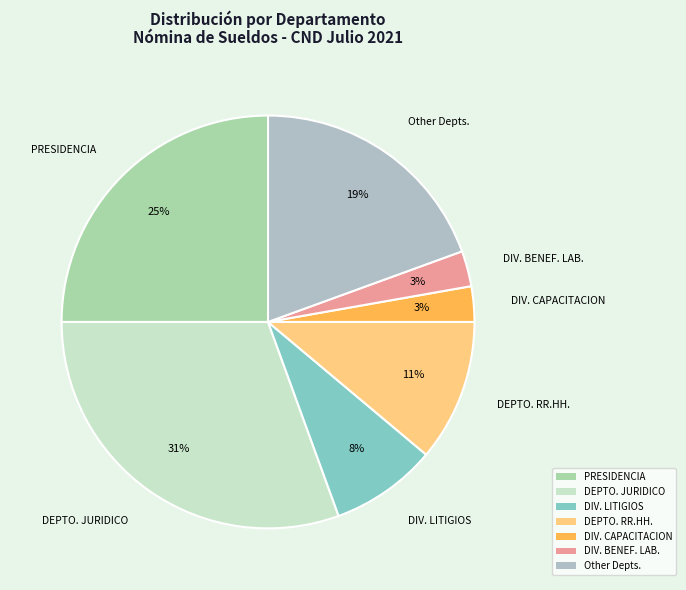

Do PRESIDENCIA and DEPTO. JURIDICO together represent more than half of the pie?

Yes